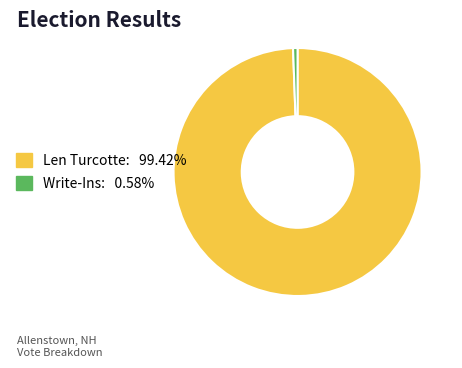

Between Len Turcotte and Write-Ins, which is larger?

Len Turcotte